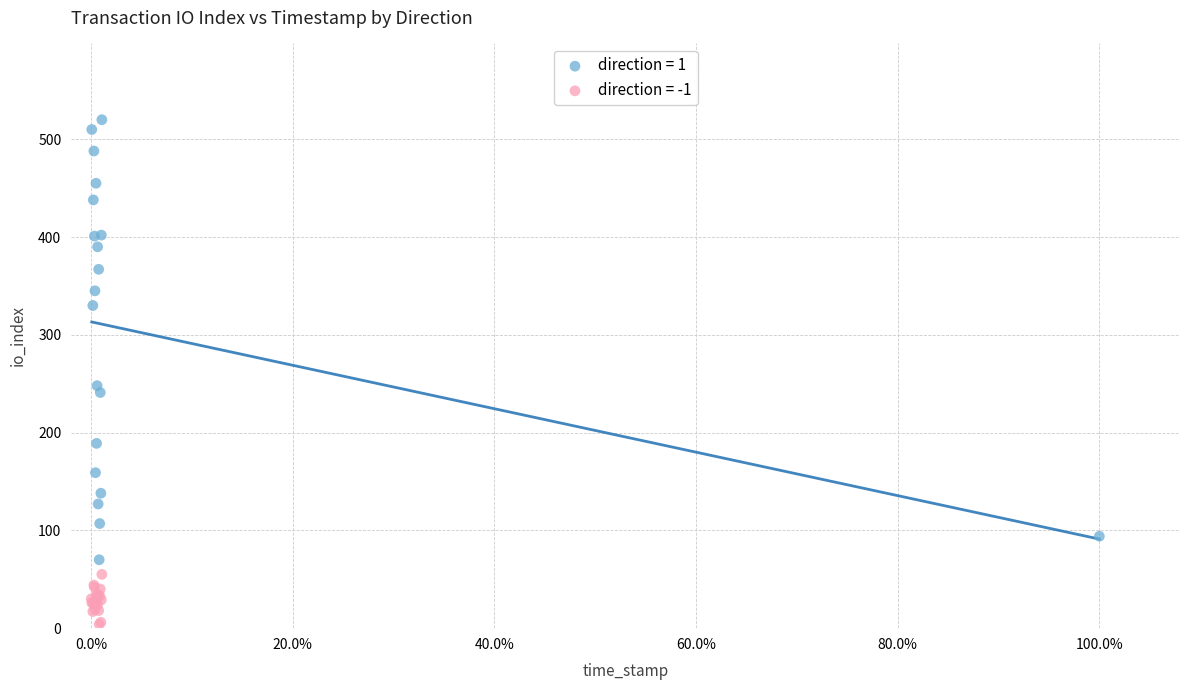

Which series reaches the minimum Y coordinate?

direction = -1